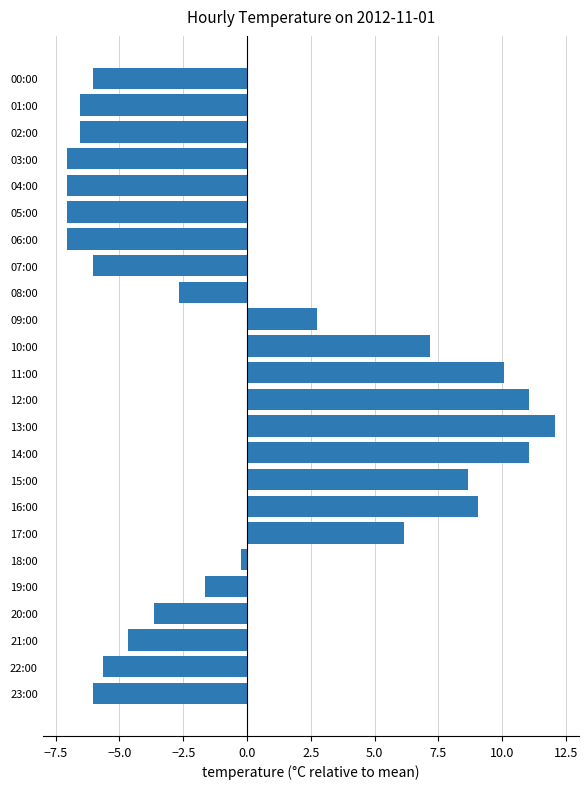

How many values are below zero?

15